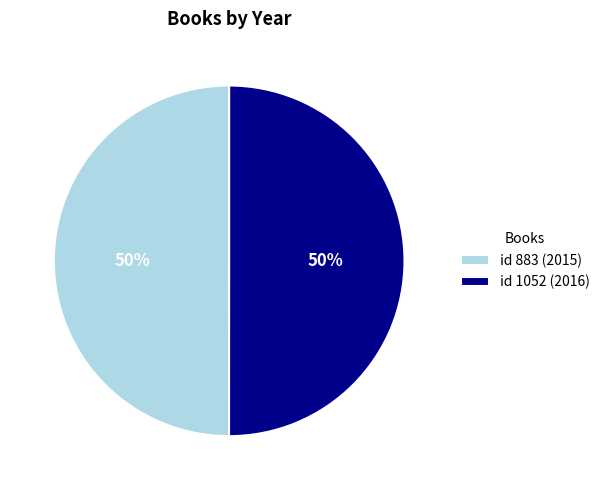

Is it true that id 1052 (2016) is 44% of the pie?

False